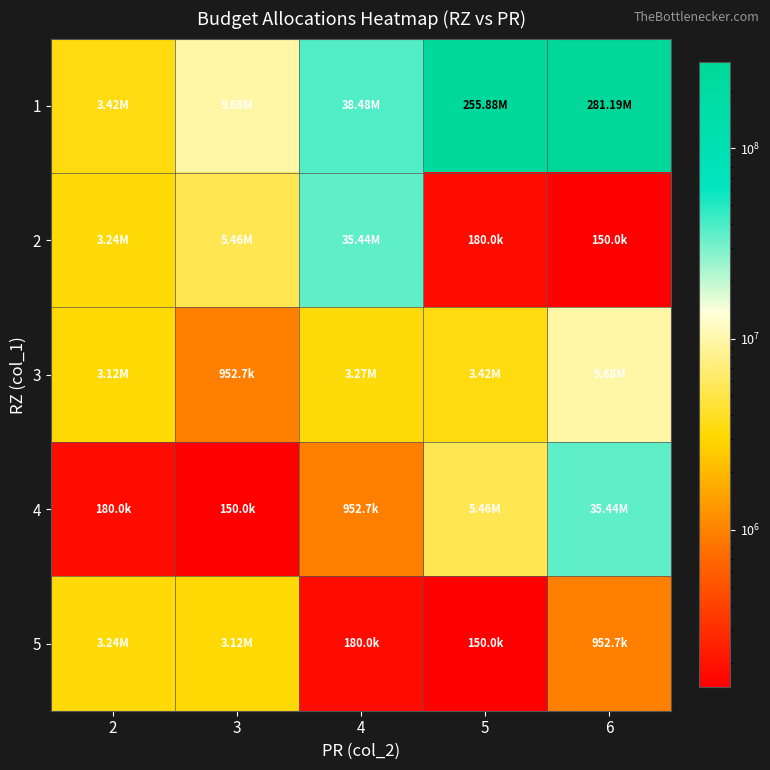

At how many categories does at least one series exceed 161918433?

2